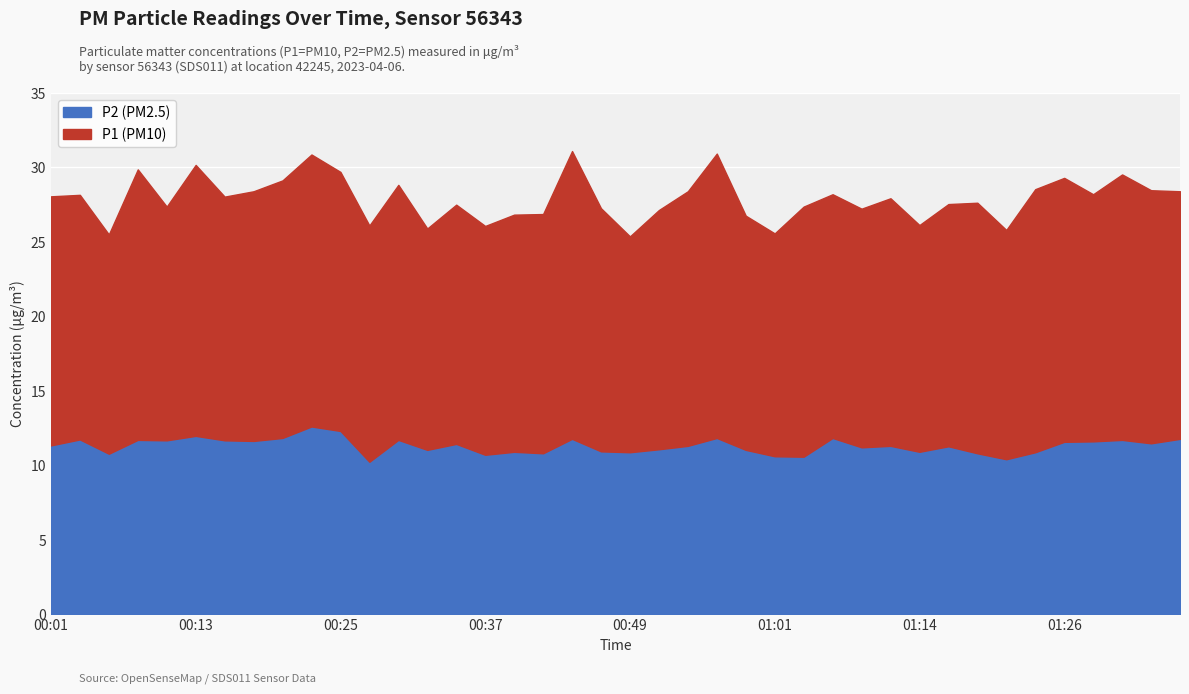

What is the minimum value shown in the chart?

10.2